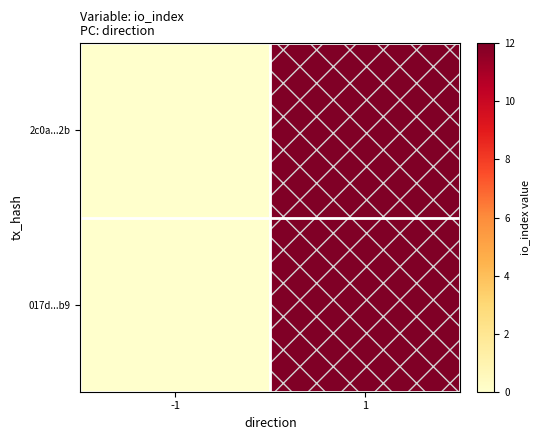

Which series has the largest total across all categories?

2c0a...2b